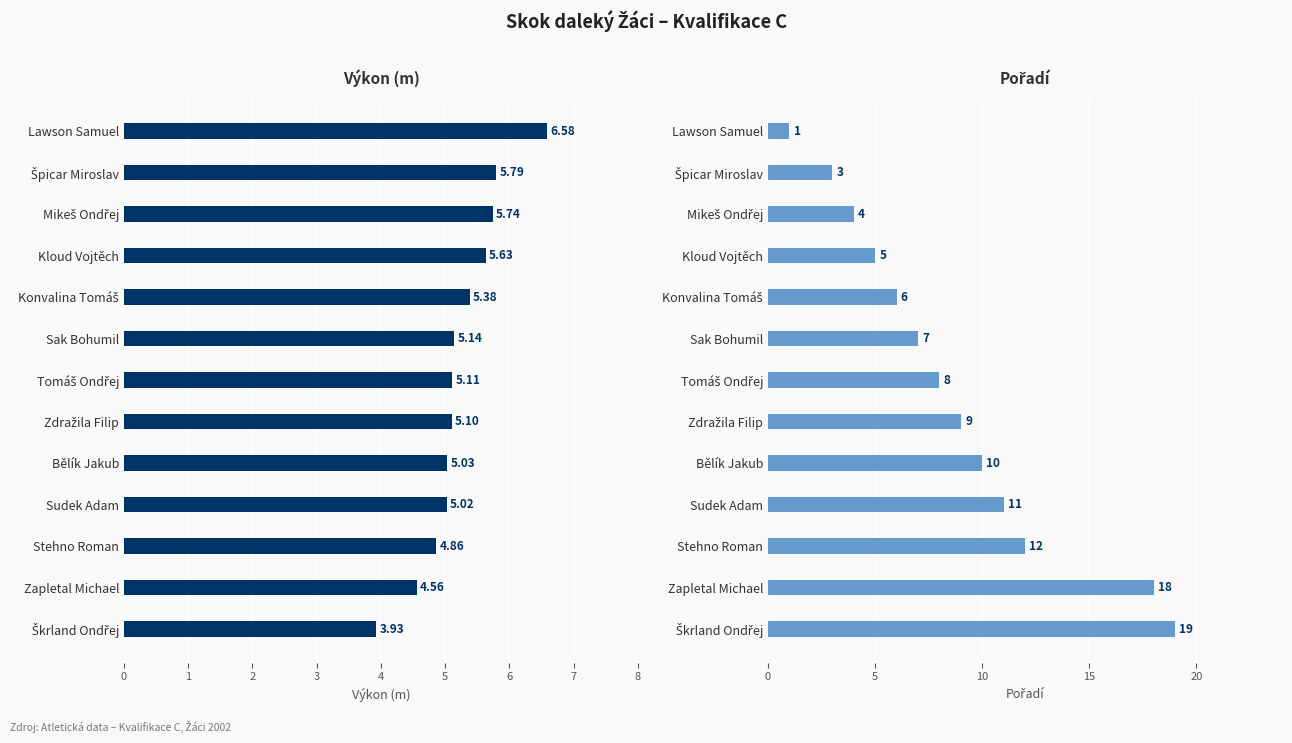

The value of Pořadí at 3 is 5.0. True or false?

True